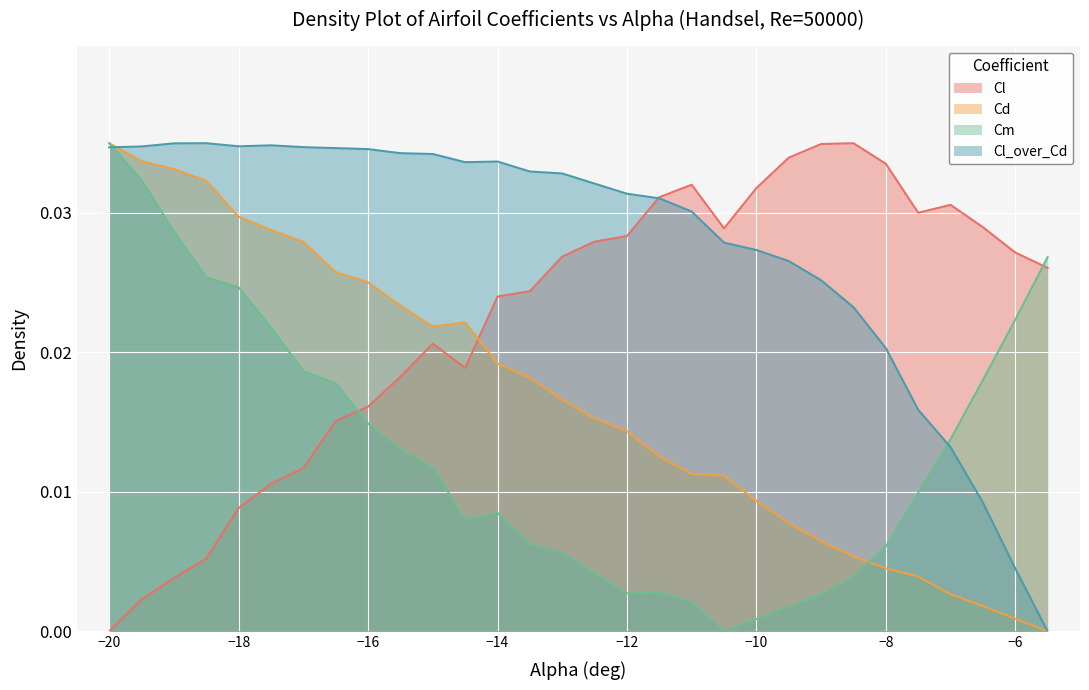

True or false: Cd and Cl intersect in this chart.

True